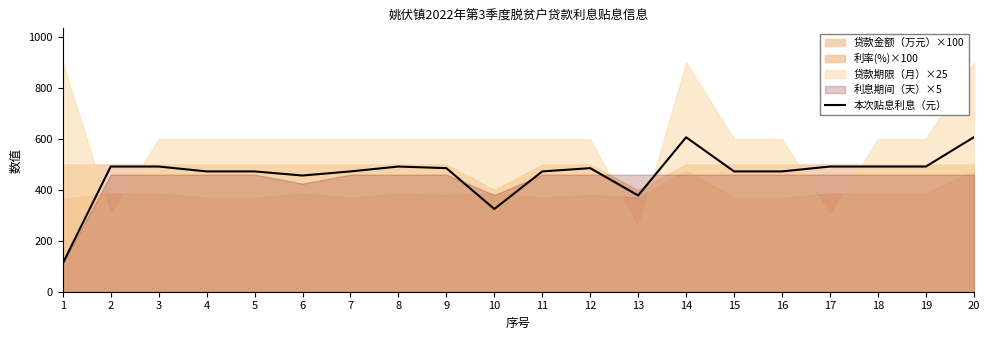

How many lines are shown in the chart?

1